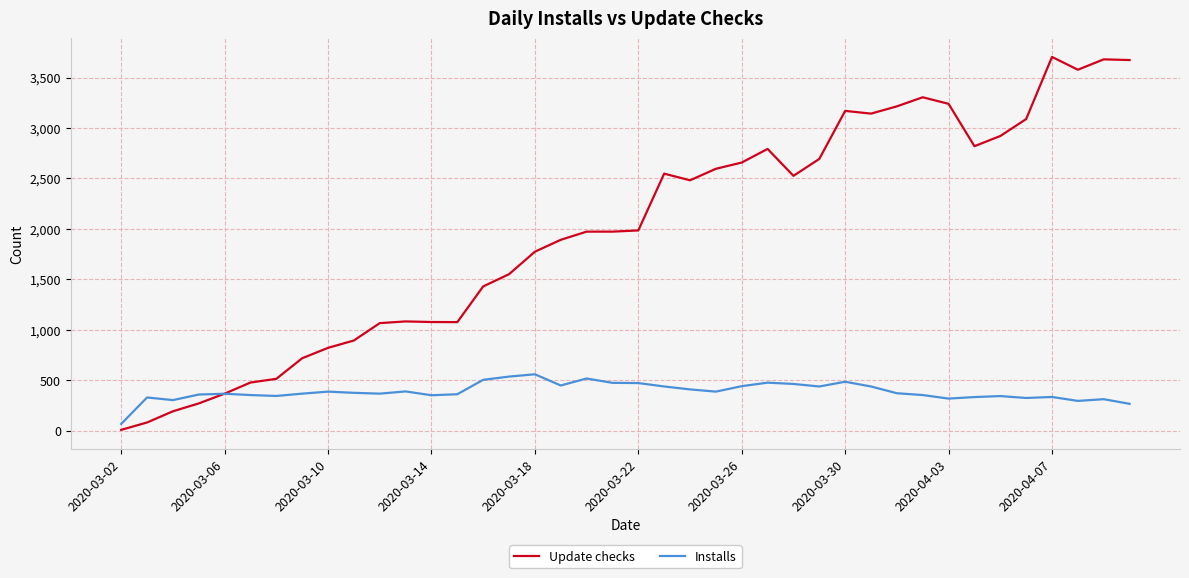

Rank the series by their maximum value, from highest to lowest.

Update checks, Installs